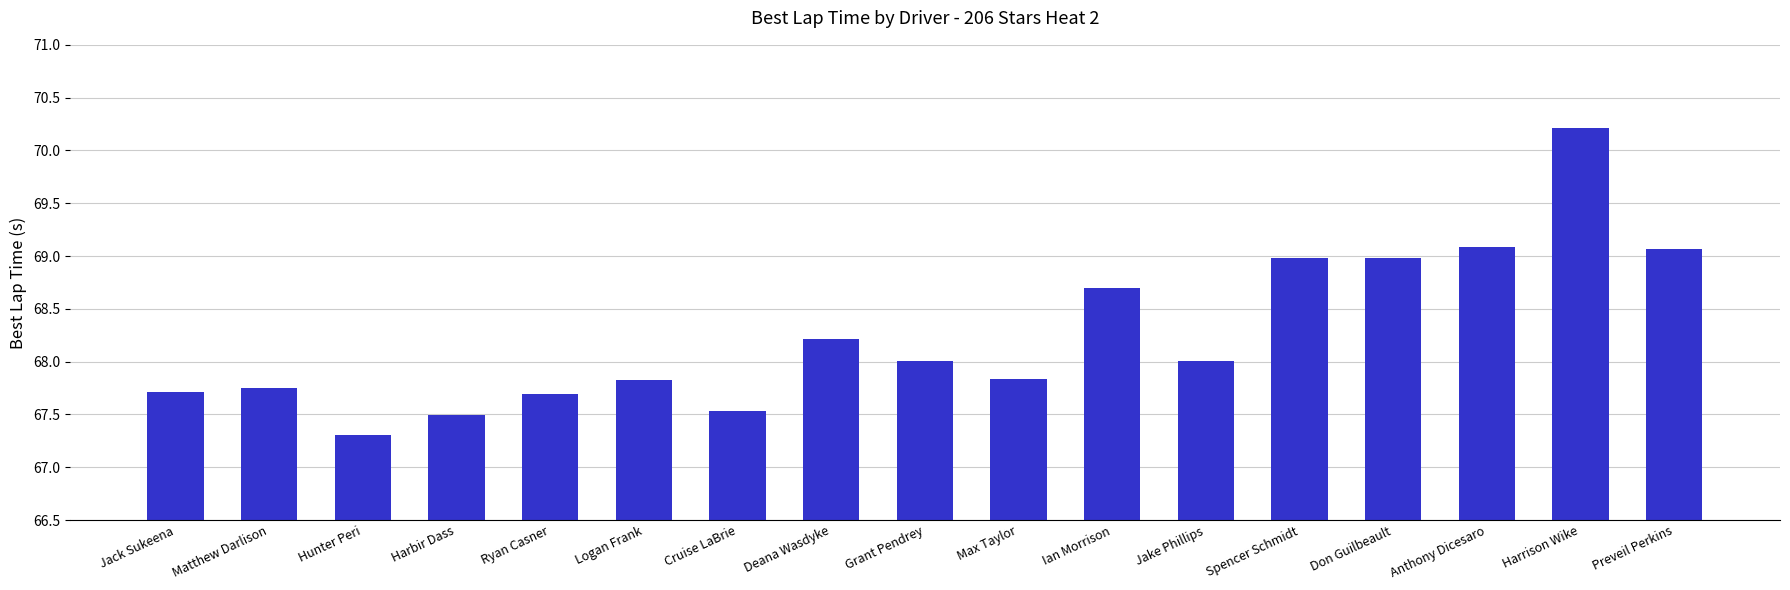

How many data points are less than 68?

8